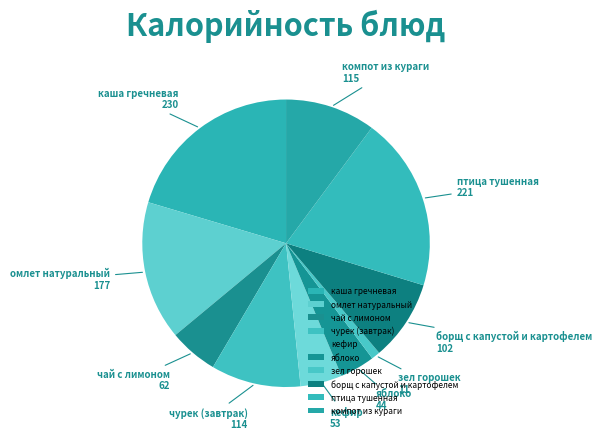

Is there any slice that represents more than half of the pie?

No